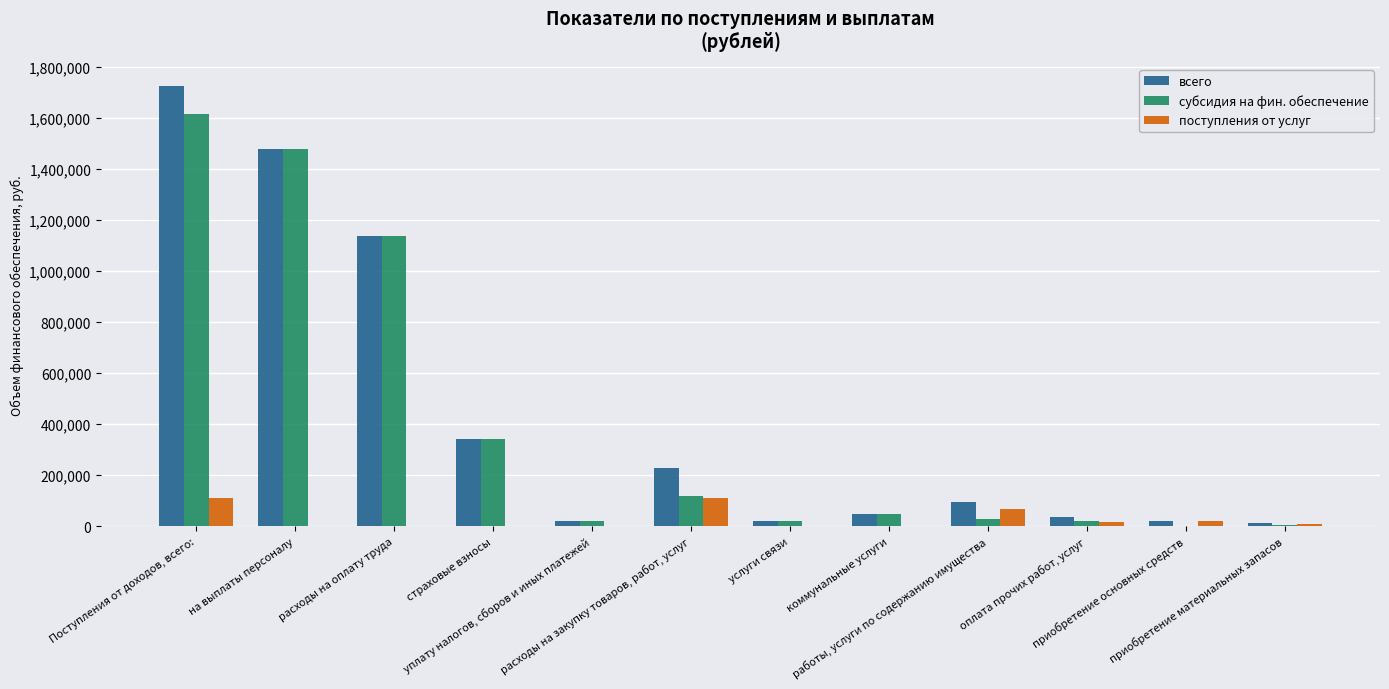

What is the sum of all субсидия на фин. обеспечение values?

4823395